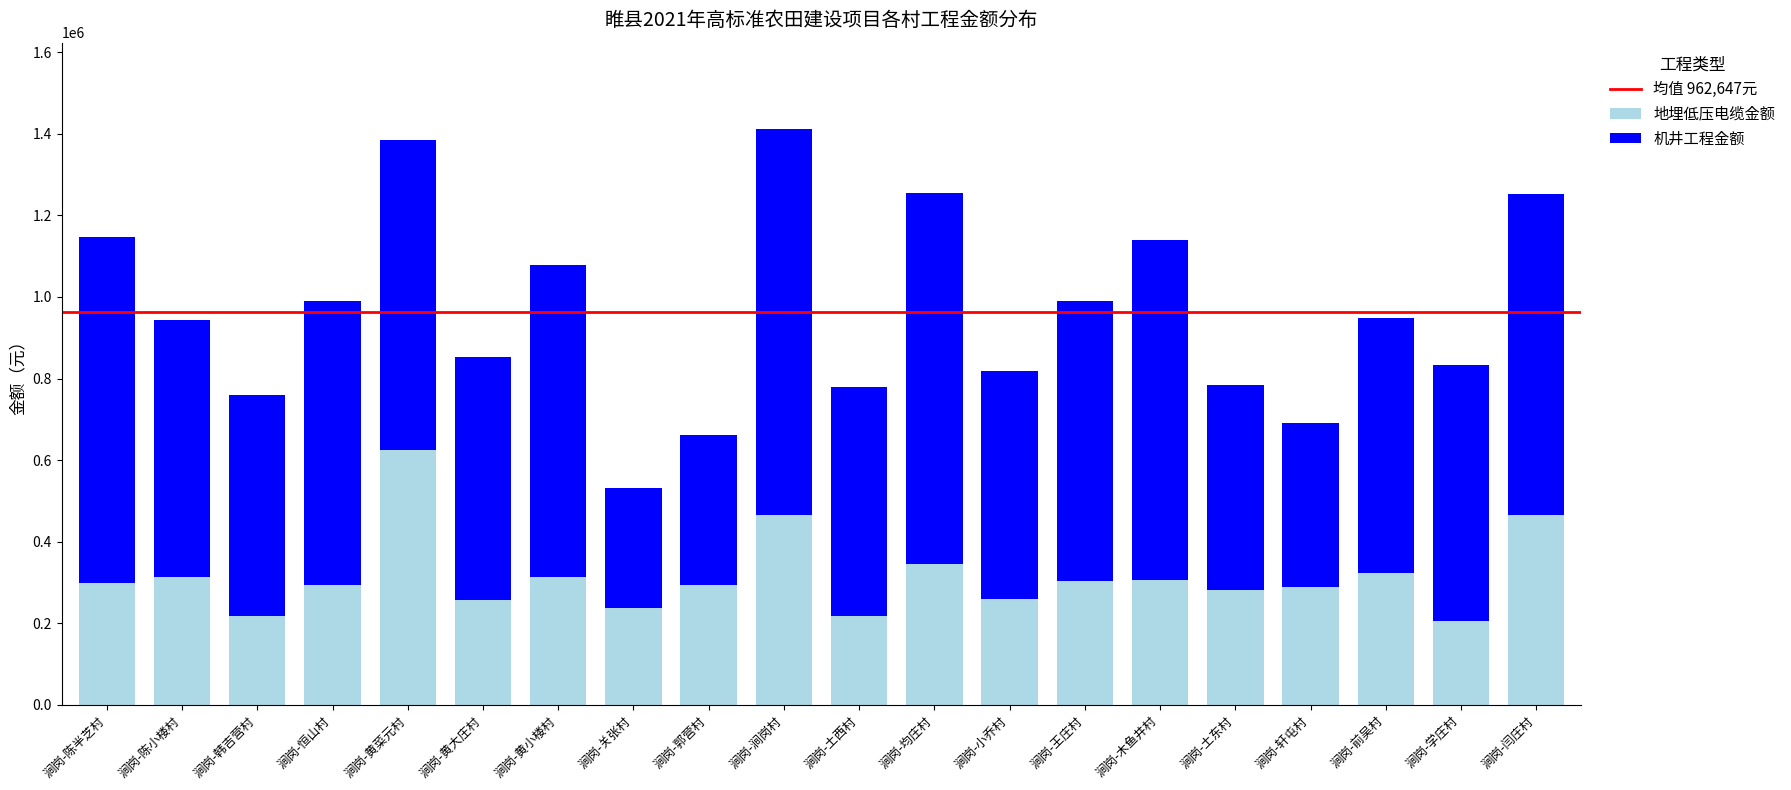

What is the sum of the 地埋低压电缆金额 values at 涧岗-黄小楼村 and 涧岗-关张村?

551318